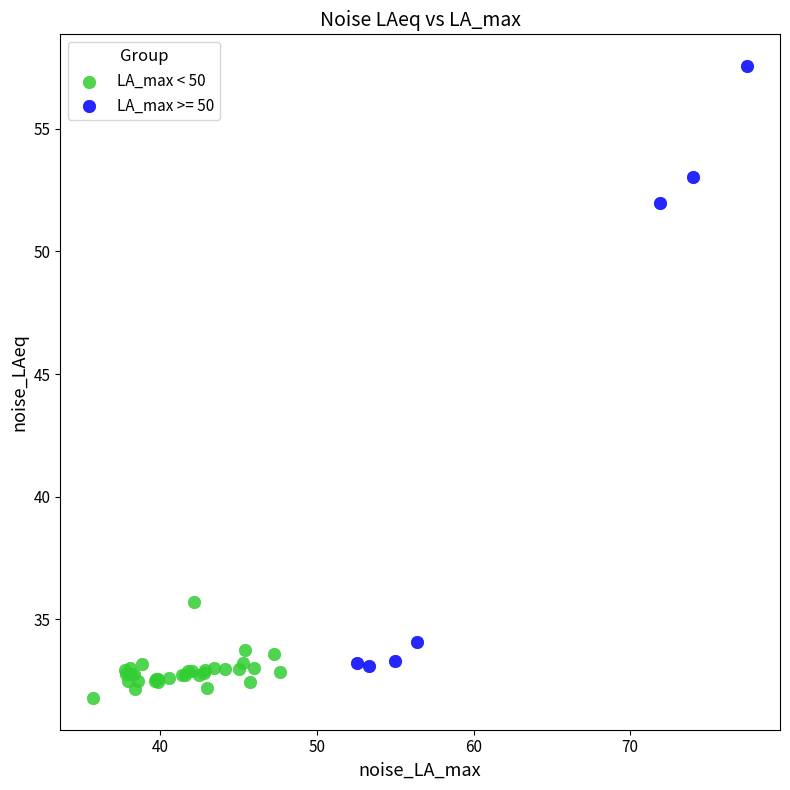

Which series has the widest spread of Y values?

LA_max >= 50